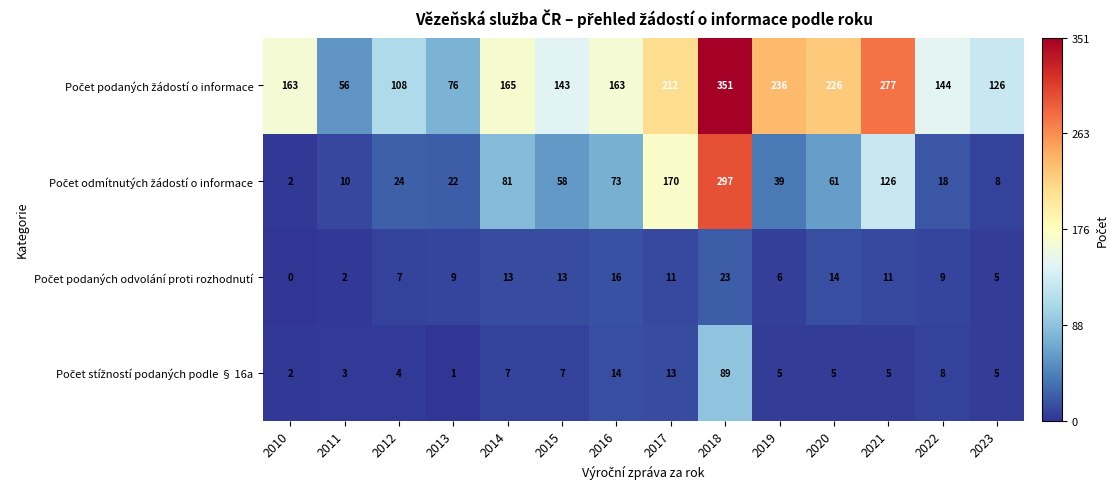

What is the total value across all series at 2021?

419